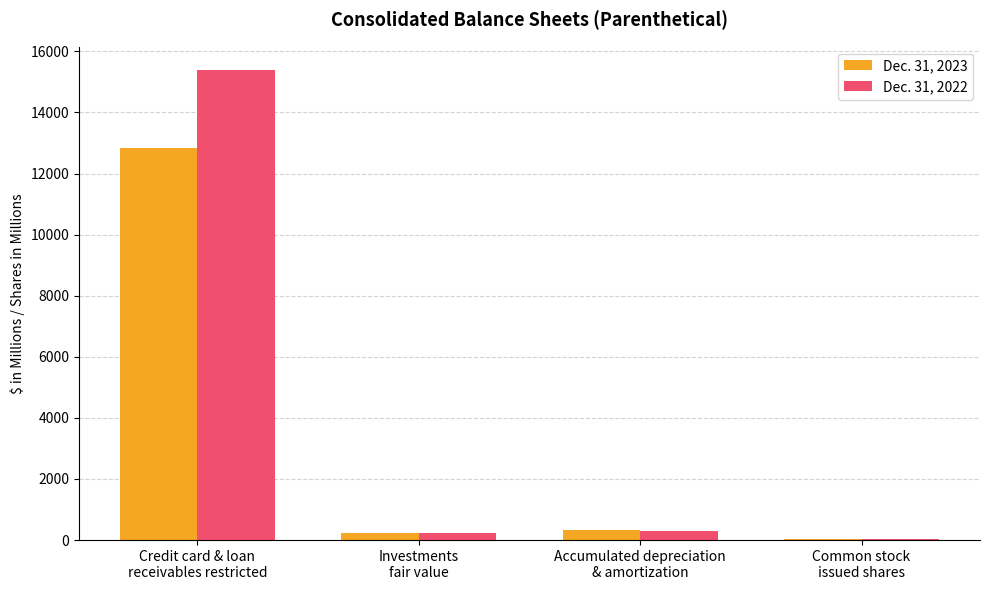

What is the difference between the highest and lowest values at Credit card & loan
receivables restricted?

2539.0